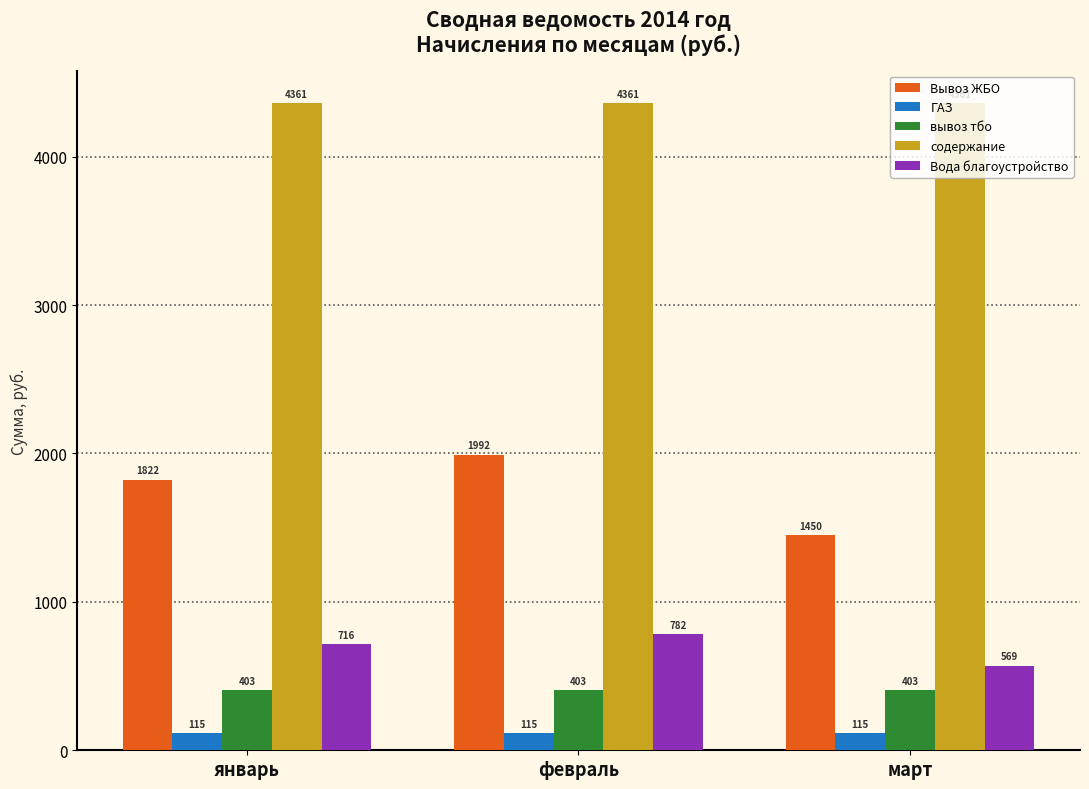

Rank the series at февраль from highest to lowest value.

содержание, Вывоз ЖБО, Вода благоустройство, вывоз тбо, ГАЗ